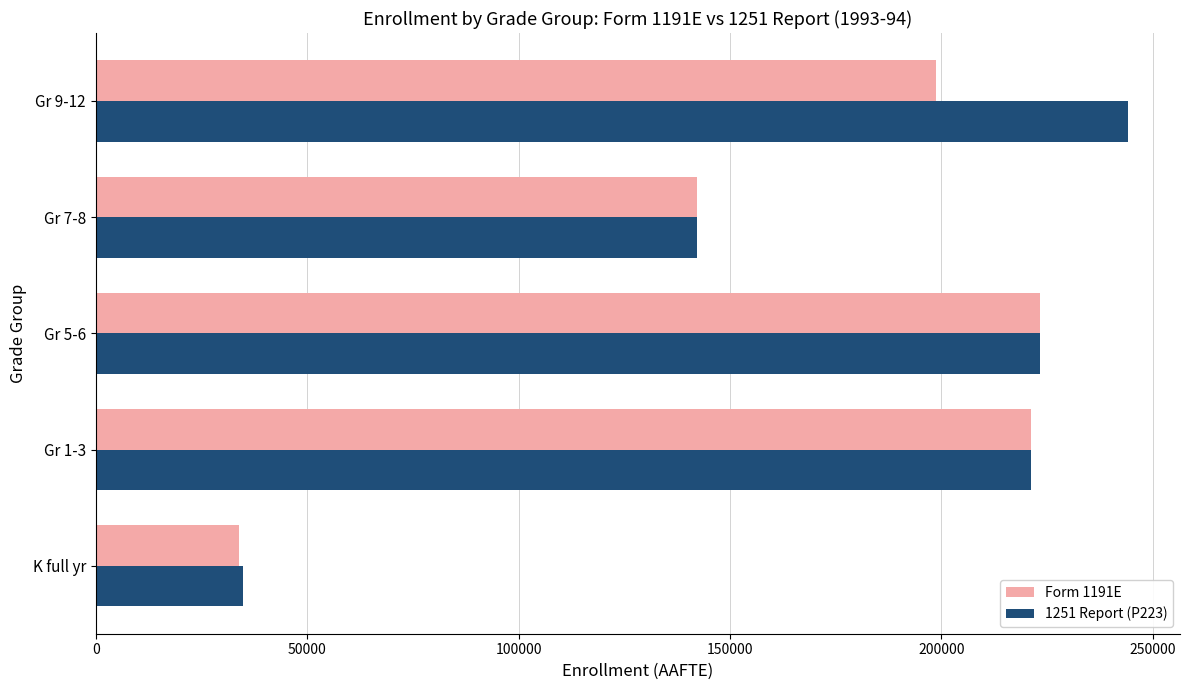

Where is Form 1191E nearest to the value 128578?

Gr 7-8